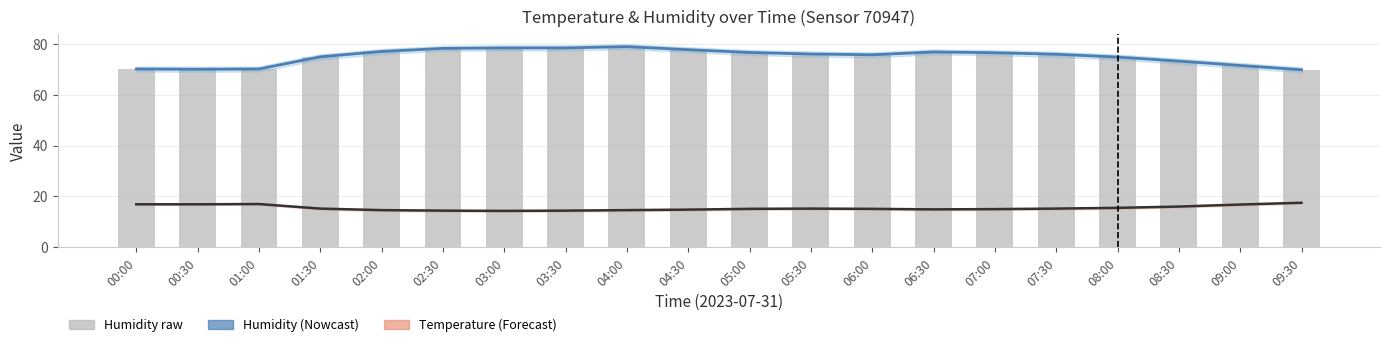

What position from the right is 01:00?

18